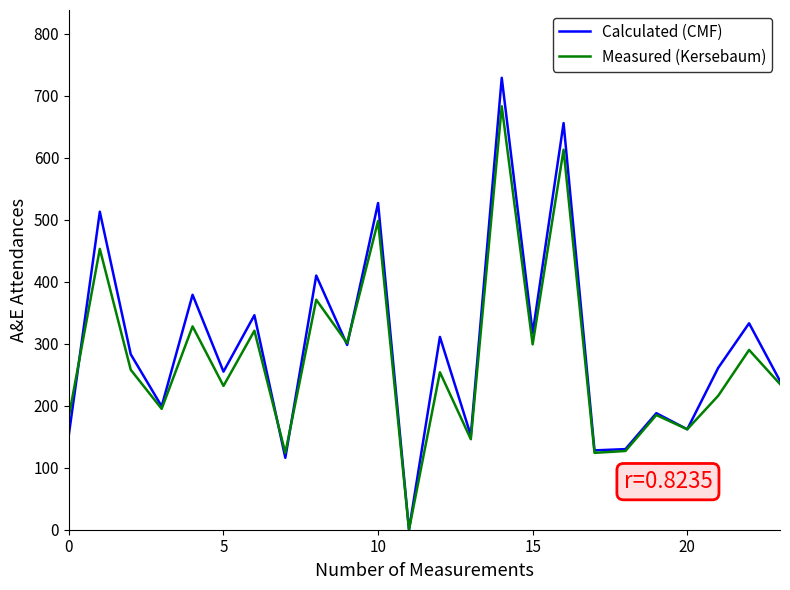

What is the average value of the Measured (Kersebaum) series?

275